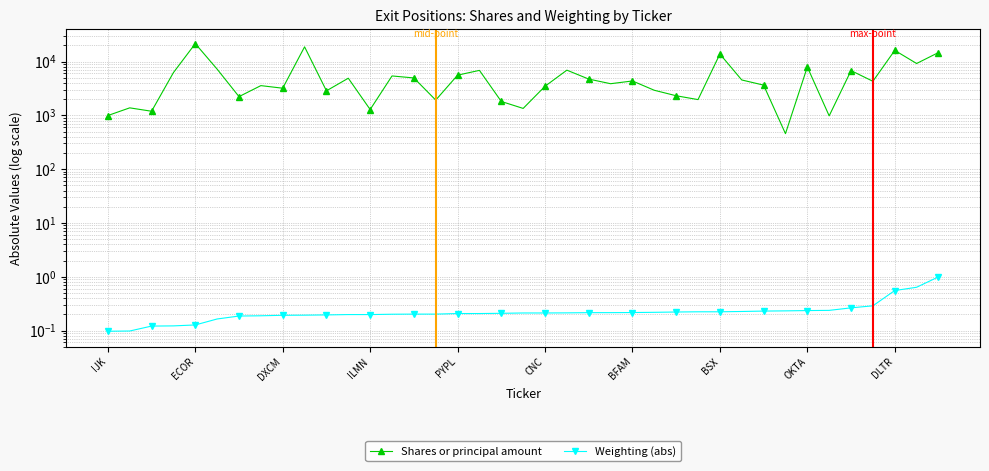

Which series has the largest range (max minus min)?

Shares or principal amount